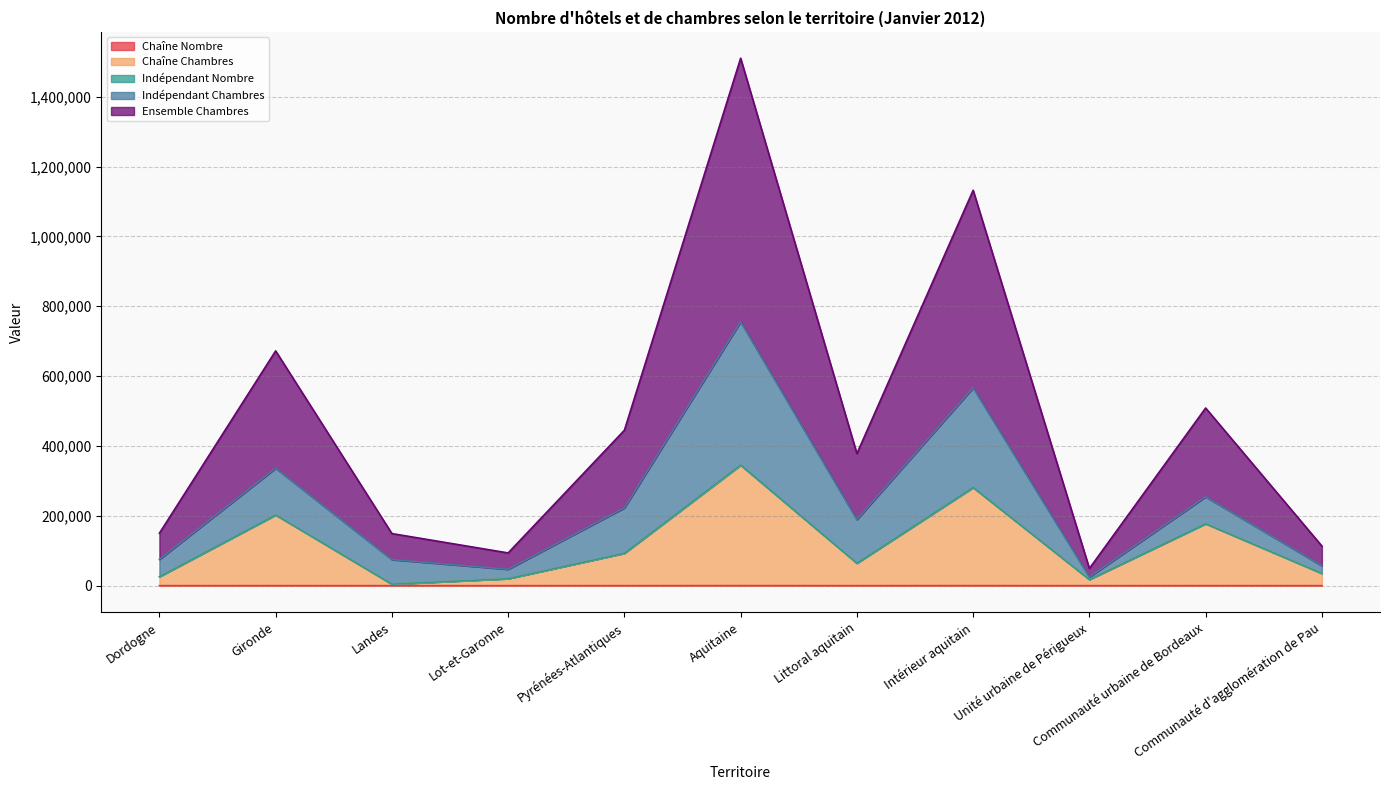

Which series has the largest total across all categories?

Ensemble Chambres